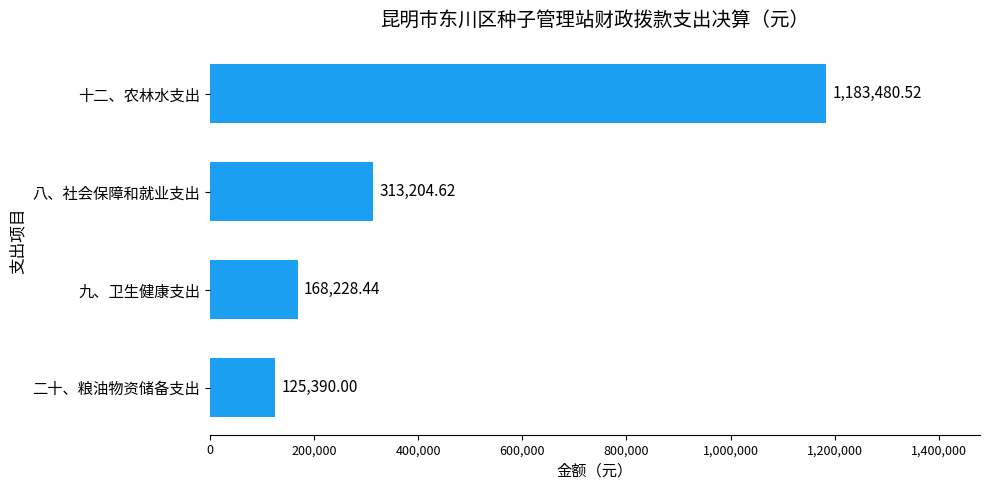

Where is the data nearest to the value 654435?

八、社会保障和就业支出